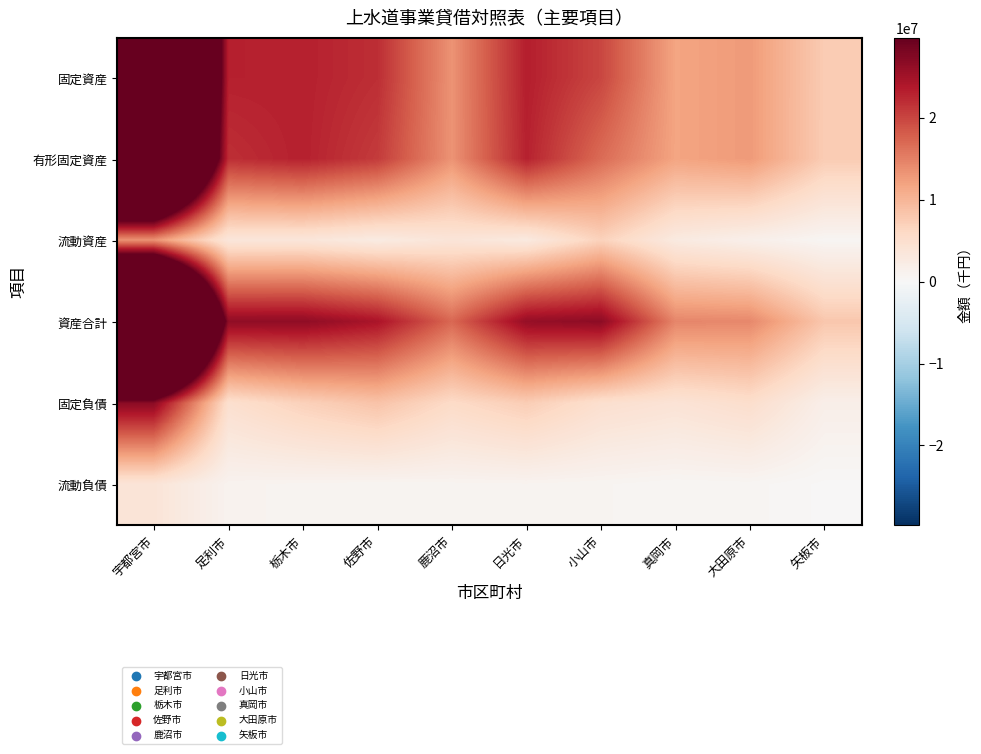

Rank the series at 栃木市 from highest to lowest value.

資産合計, 固定資産, 有形固定資産, 固定負債, 流動資産, 流動負債